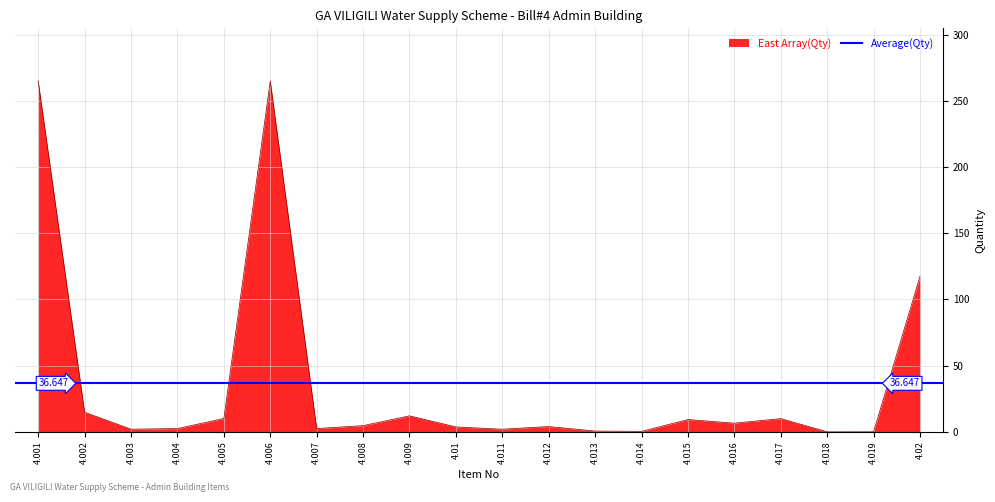

List the labels in order of value, largest first.

4.001, 4.006, 4.02, 4.002, 4.009, 4.005, 4.017, 4.015, 4.016, 4.008, 4.012, 4.01, 4.004, 4.007, 4.003, 4.011, 4.013, 4.014, 4.019, 4.018